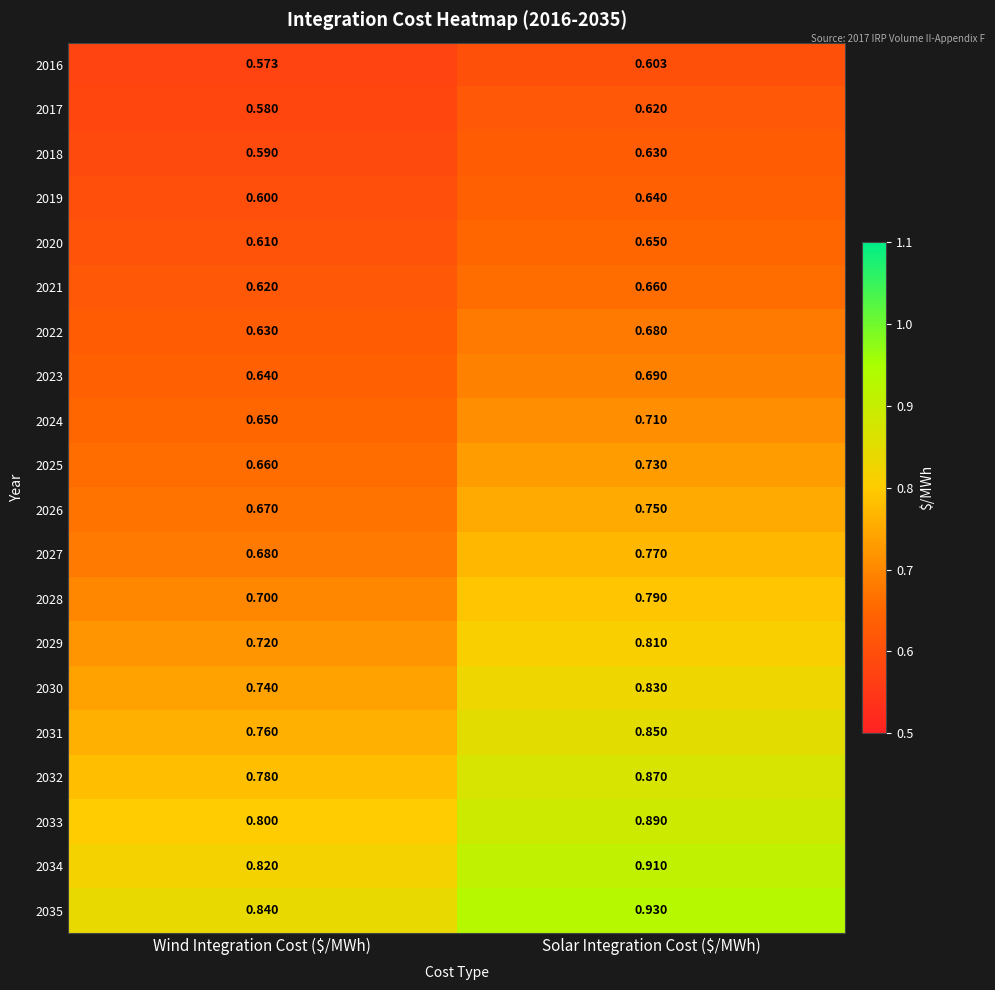

Count the number of categories in the chart.

2